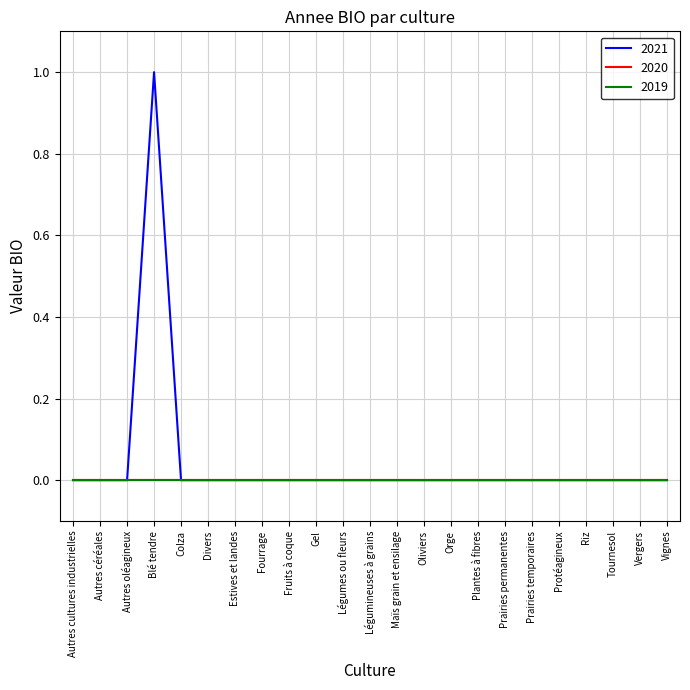

List the labels in order of 2021 value, smallest first.

Autres cultures industrielles, Autres céréales, Autres oléagineux, Colza, Divers, Estives et landes, Fourrage, Fruits à coque, Gel, Légumes ou fleurs, Légumineuses à grains, Maïs grain et ensilage, Oliviers, Orge, Plantes à fibres, Prairies permanentes, Prairies temporaires, Protéagineux, Riz, Tournesol, Vergers, Vignes, Blé tendre